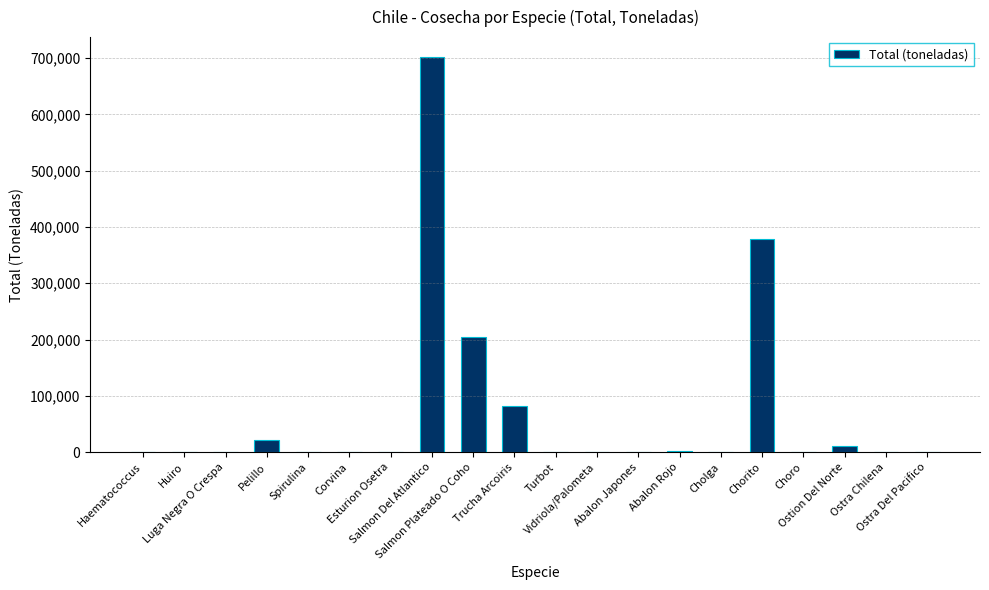

What is the sum of all values?

1407458